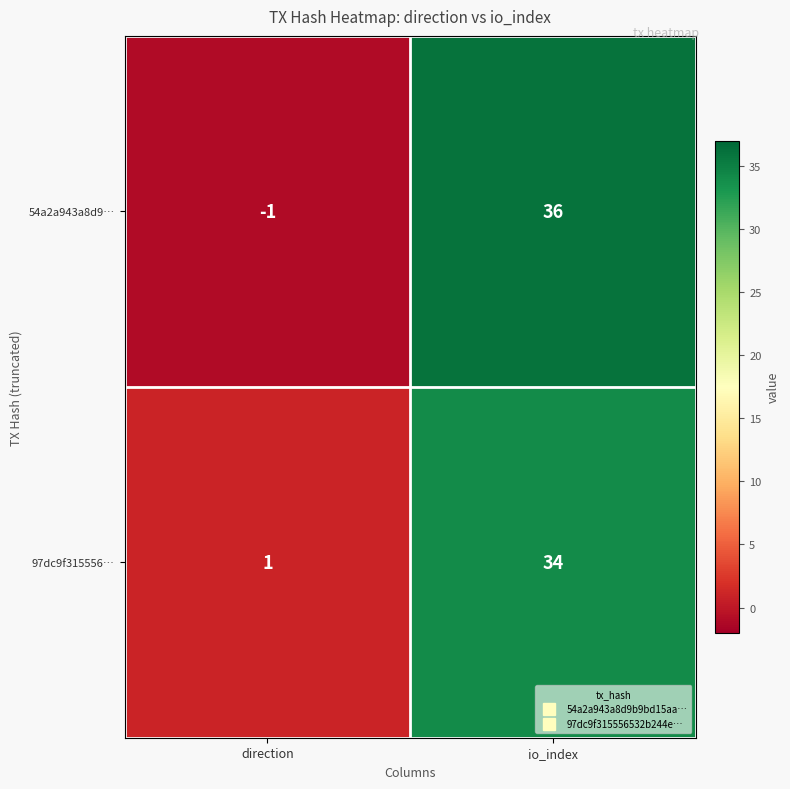

Reading right to left, transcribe all the data shown in this chart.

54a2a943a8d9…: 36	-1
97dc9f315556…: 34	1